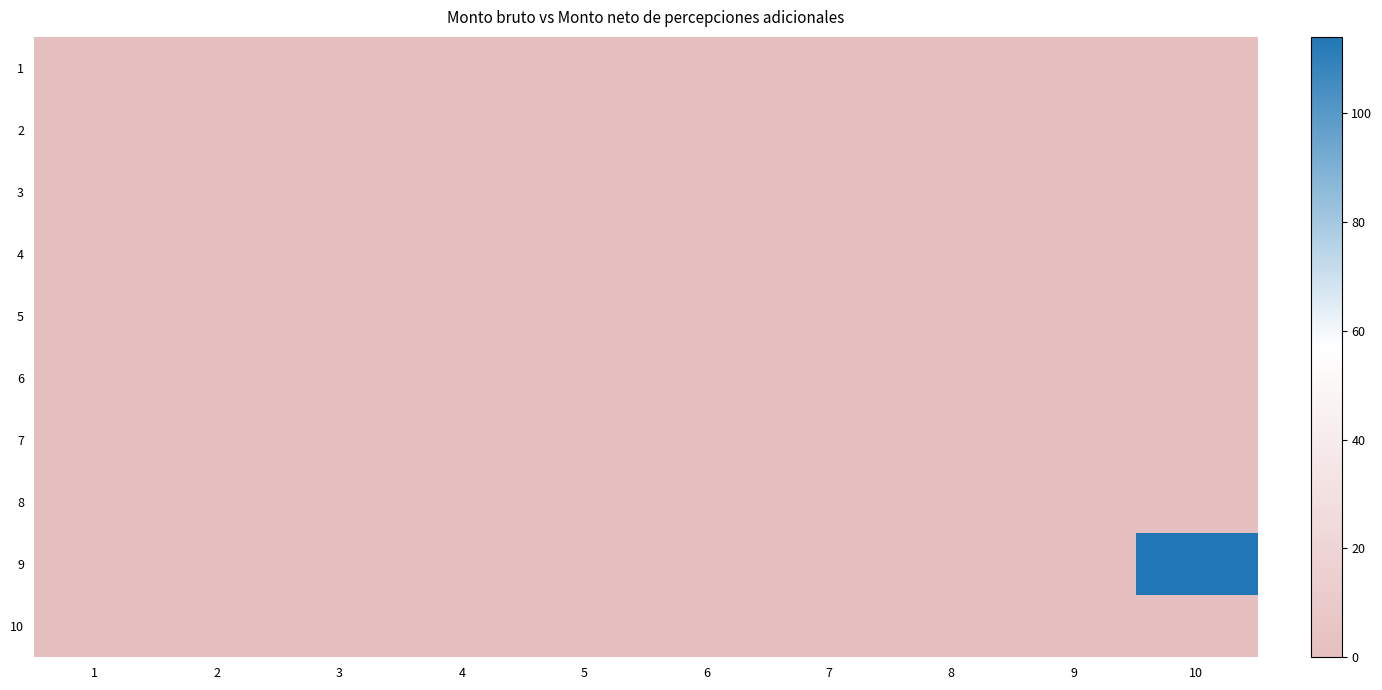

At which category does the chart reach its minimum across all series?

1